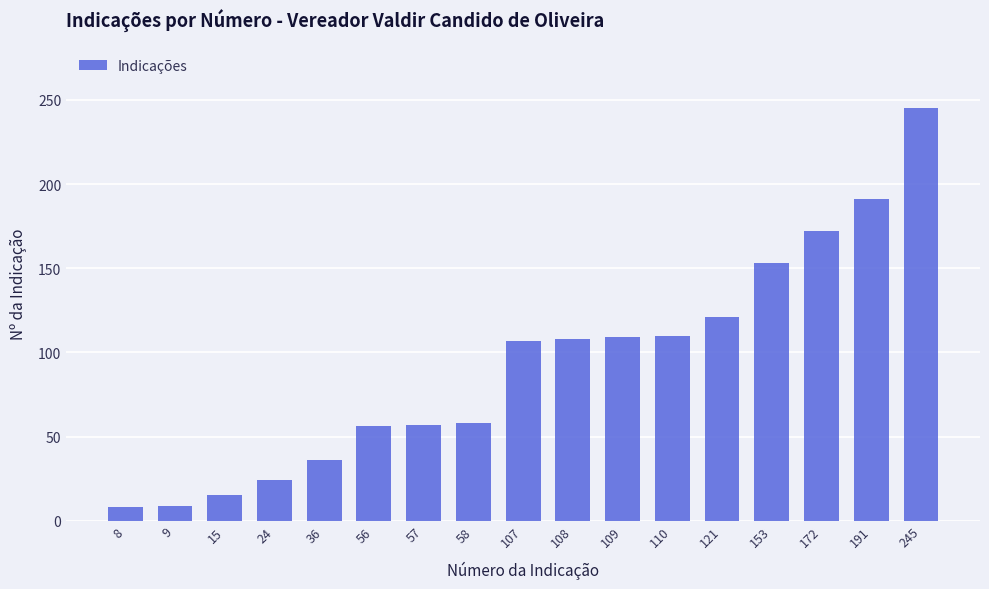

At which label is the value closest to 126?

121